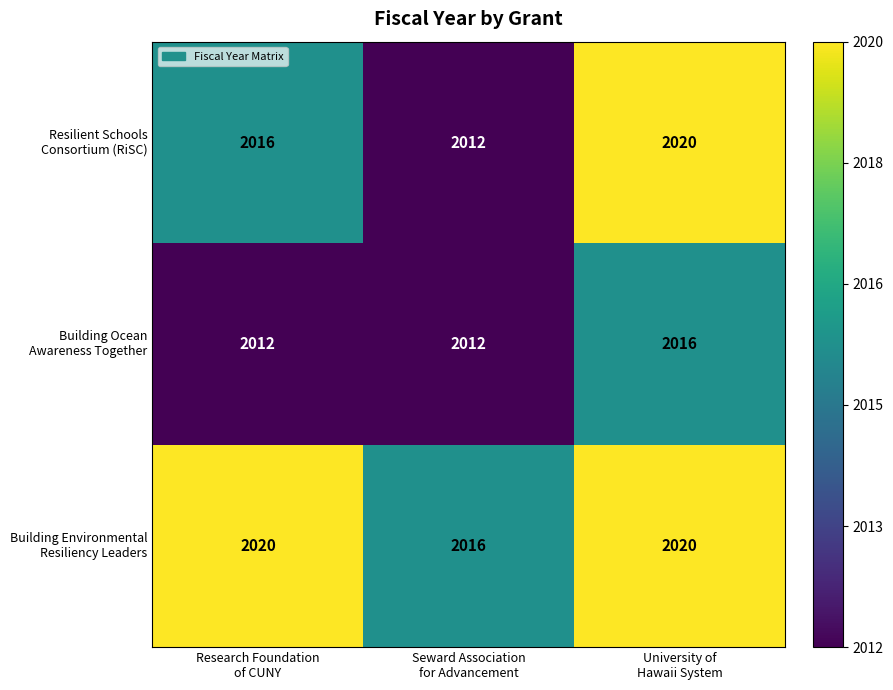

What is the maximum value shown in the chart?

2020